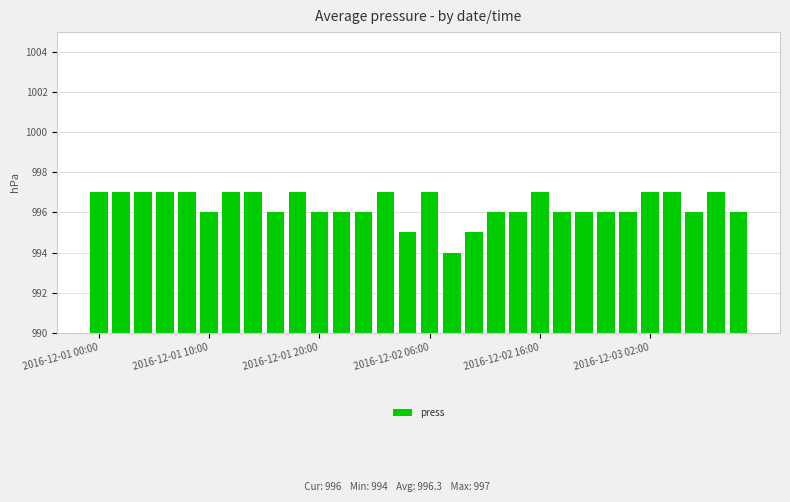

What is the value of the 19th bar from the left?

996